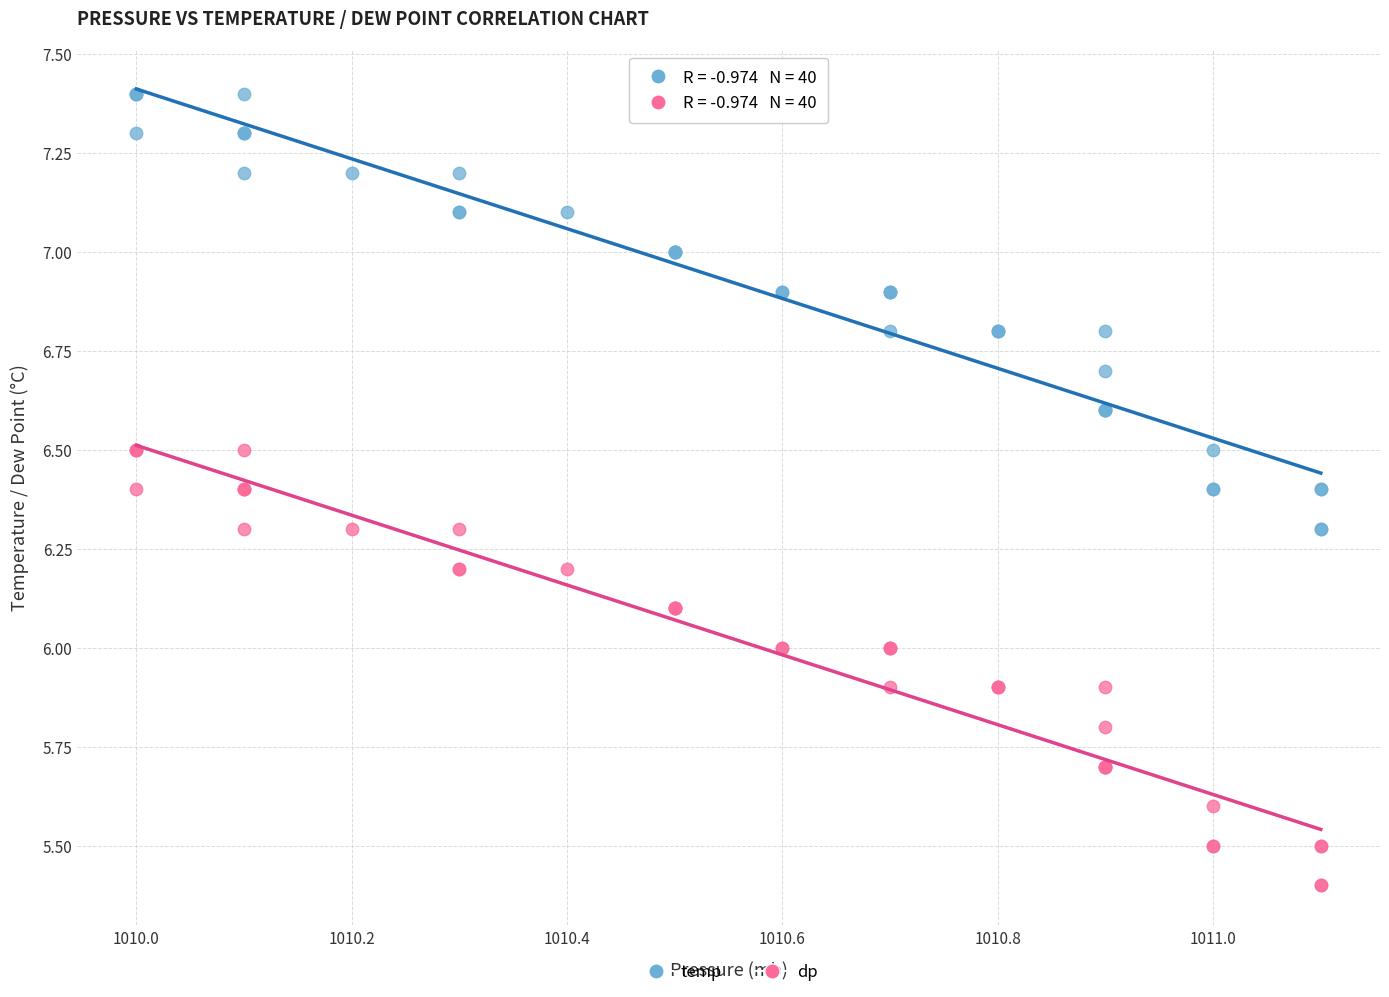

Which series contains the lowest Y value?

dp